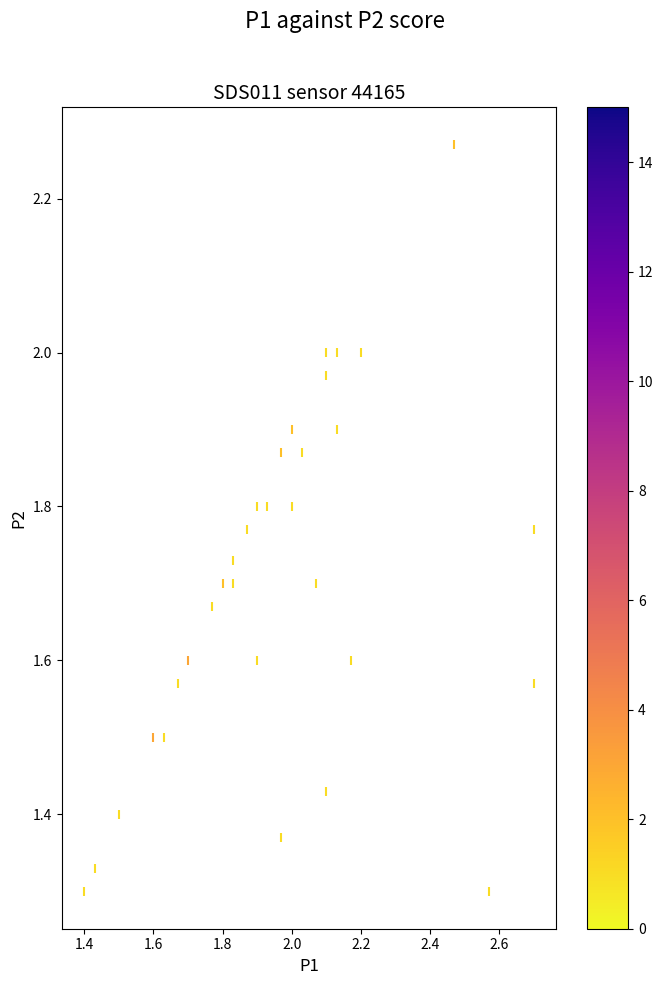

What is the range of Y values (max minus min)?

1.0